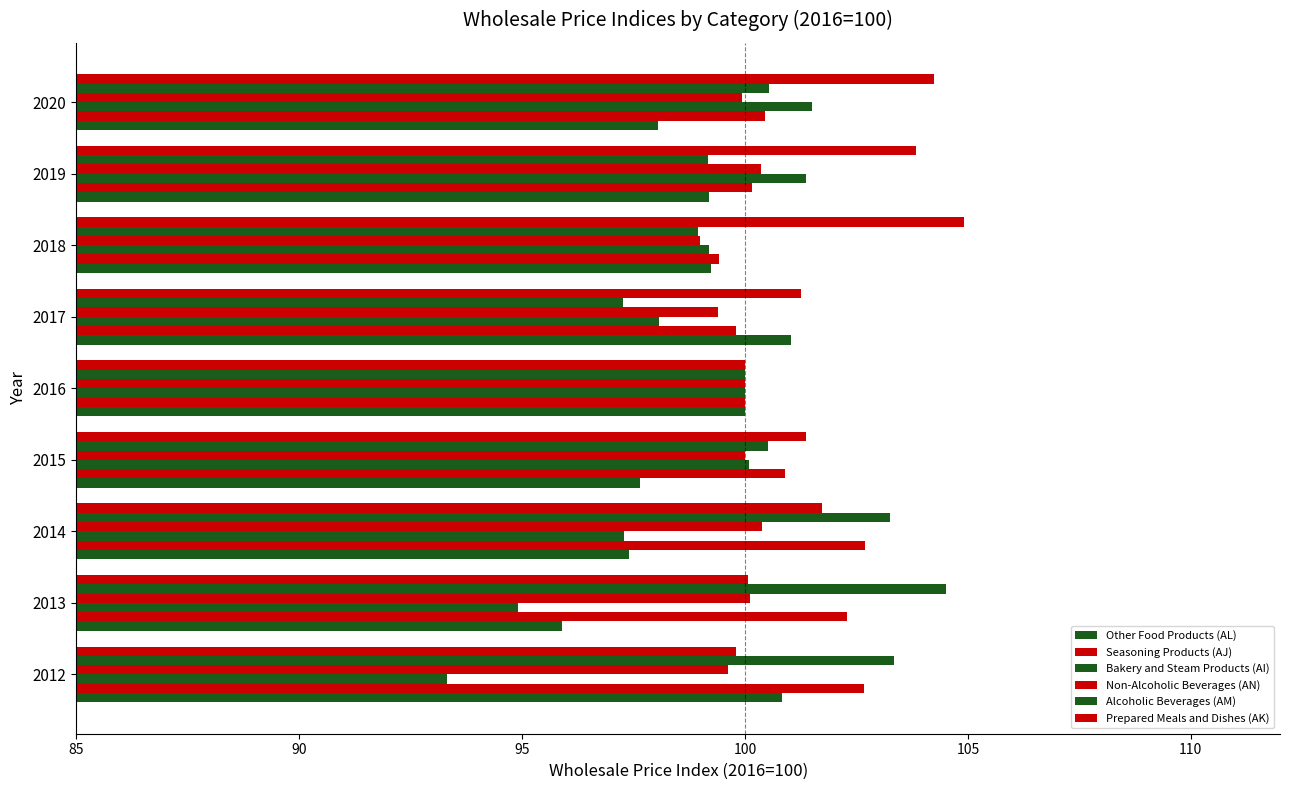

How many categories are shown in the chart?

9